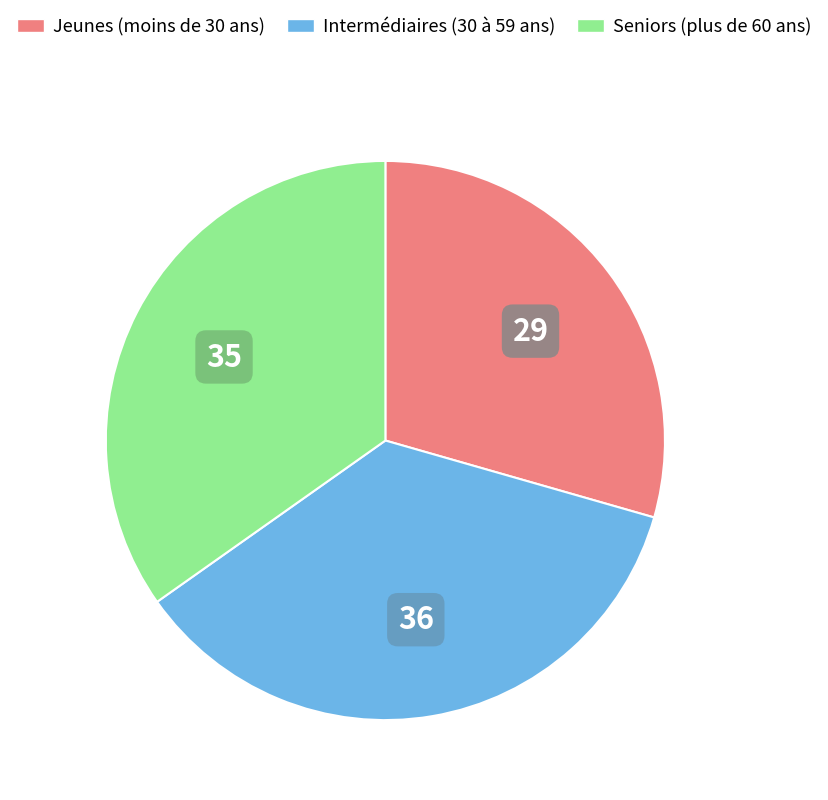

Is there any slice that represents more than half of the pie?

No